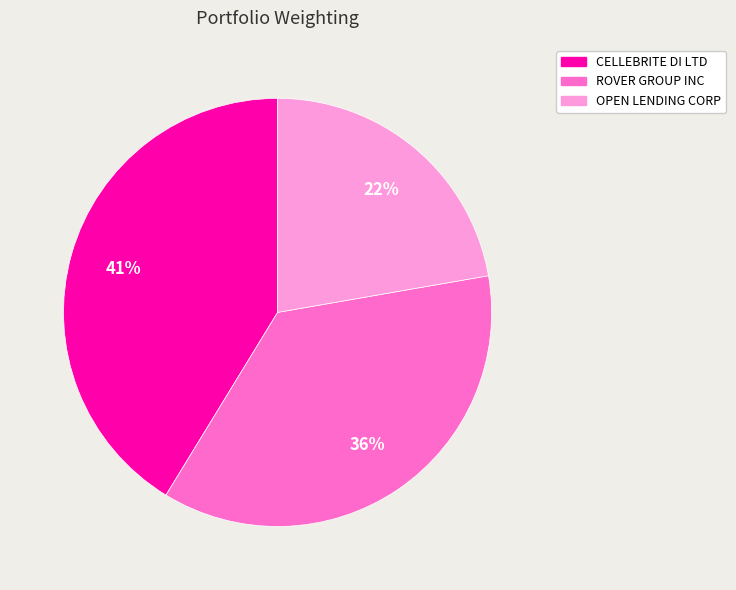

Is the sum of ROVER GROUP INC and CELLEBRITE DI LTD greater than half?

Yes